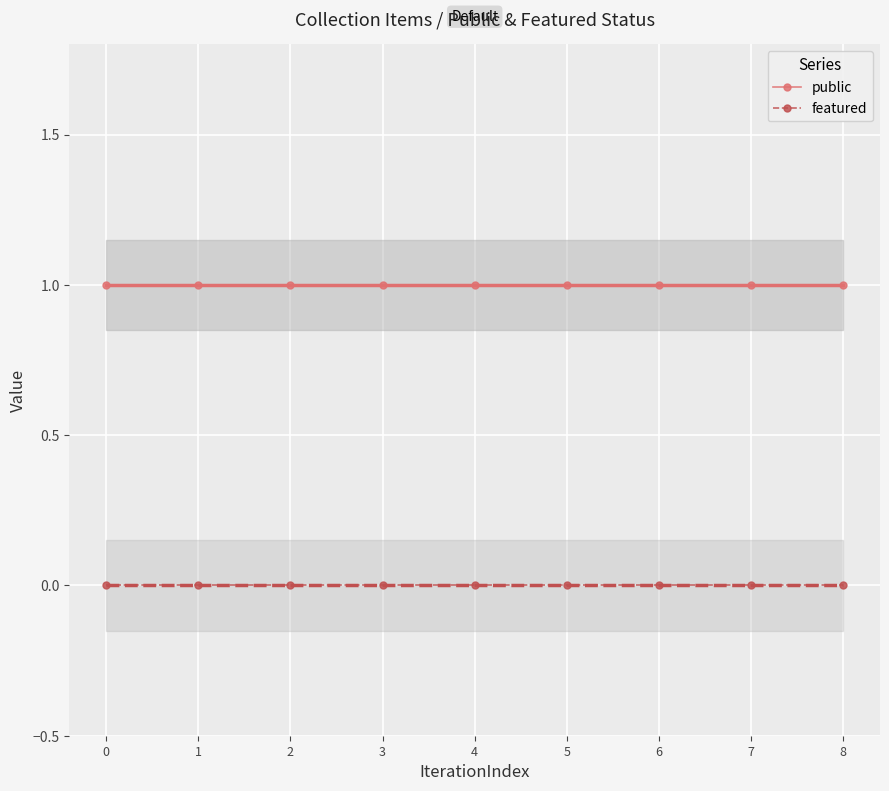

True or false: public has a value of 1 at 7.

True